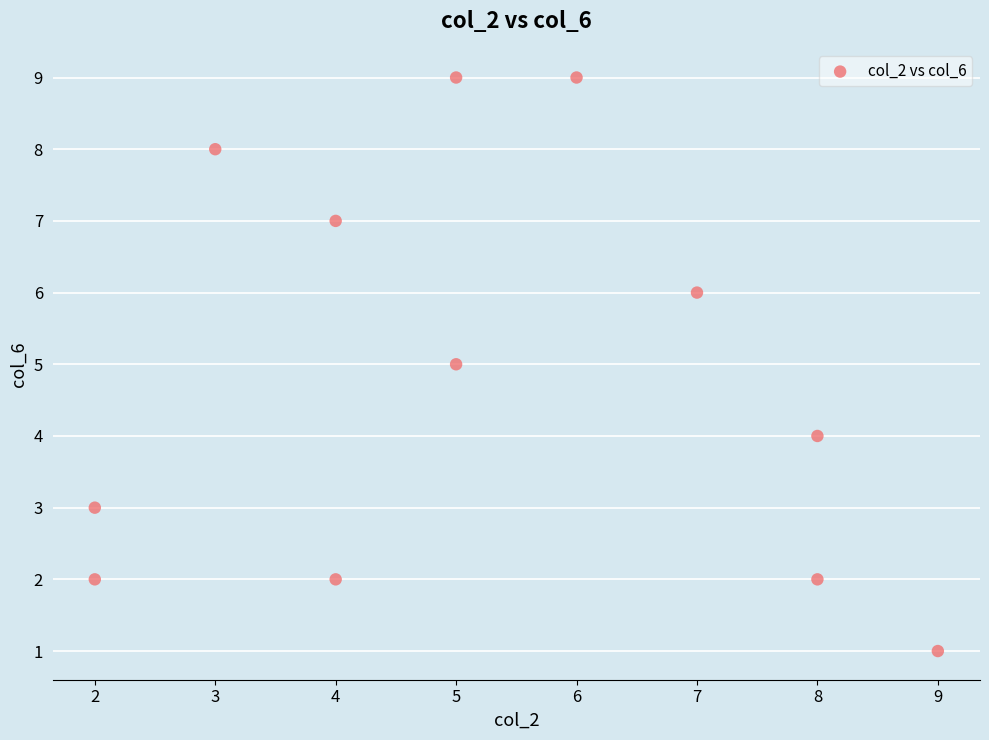

What is the range of Y values (max minus min)?

8